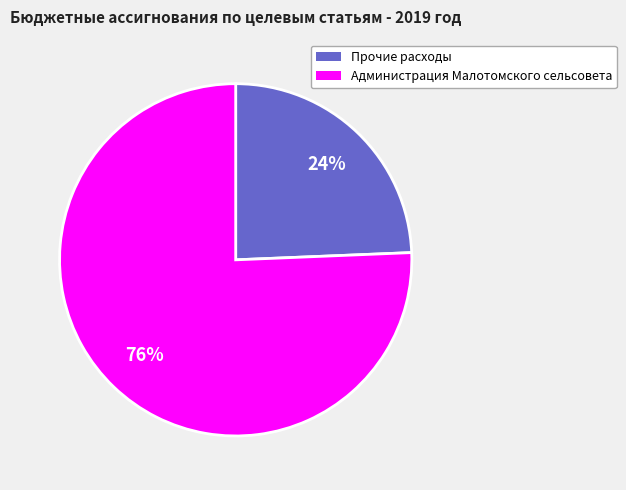

Which category has the smallest portion of the pie?

Прочие расходы